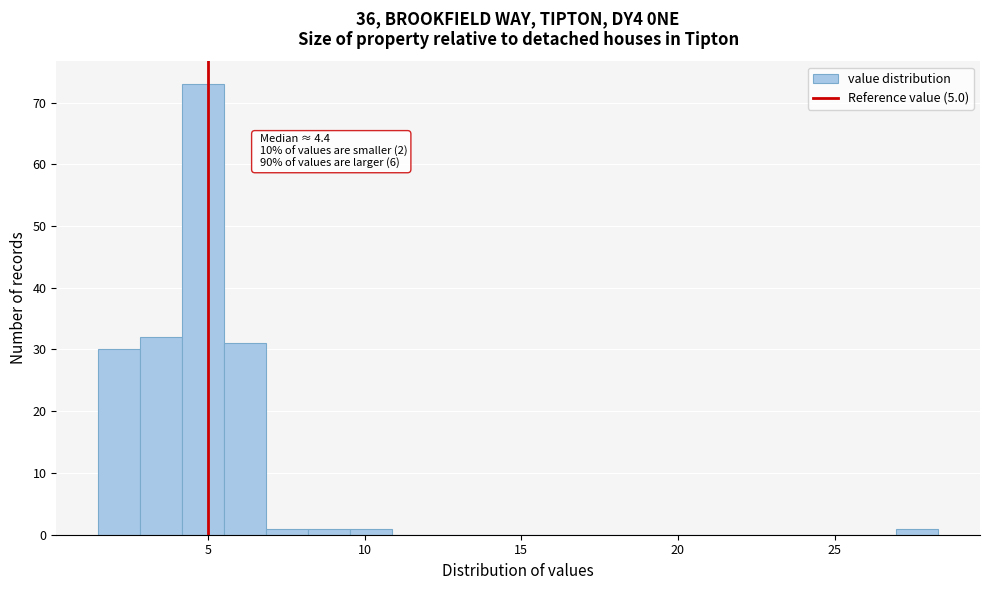

Read against the x-axis, roughly where is the centre of the tallest bar?

5.0